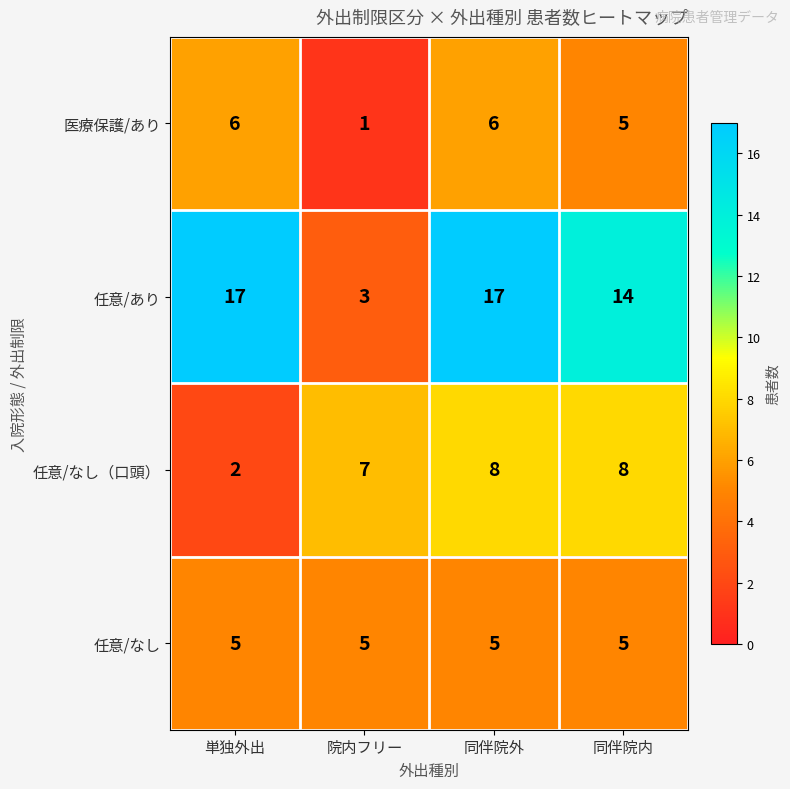

At which label is 任意/なし（口頭） closest to 5?

院内フリー